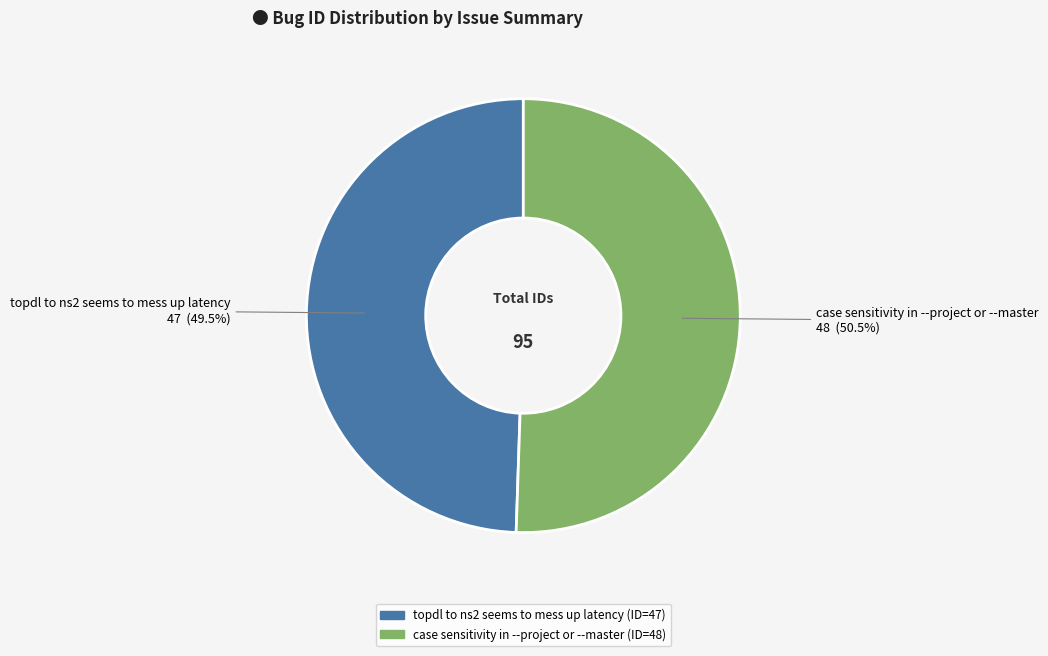

The topdl to ns2 seems to mess up latency slice represents 43% of the pie. True or false?

False